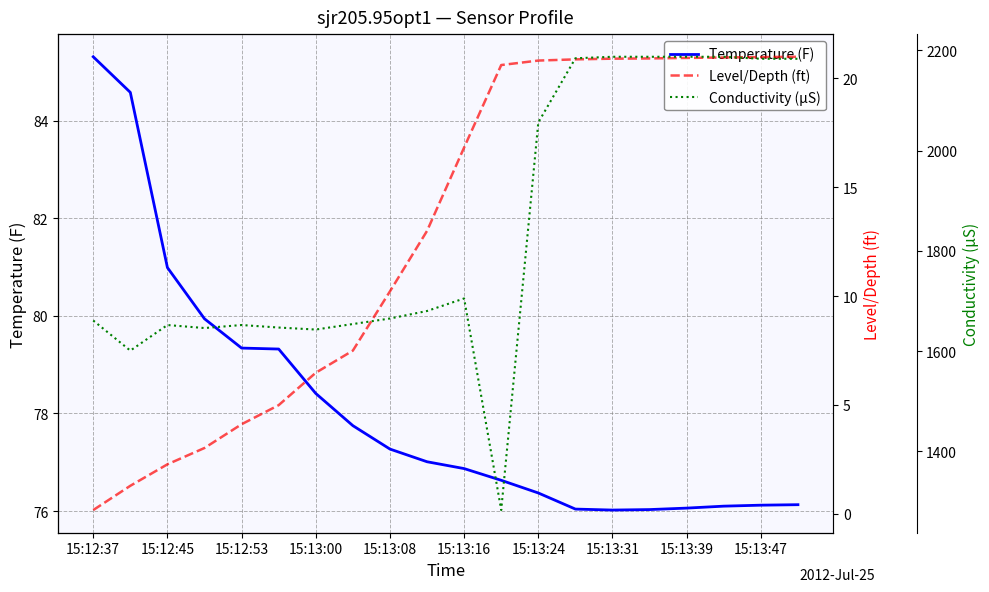

The value of Temperature (F) at 15:13:08 is 52.2. True or false?

False